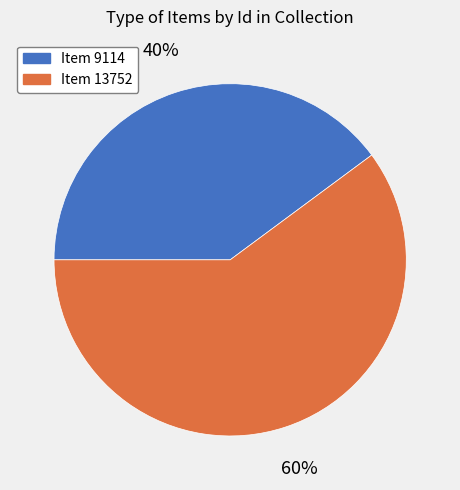

True or false: Item 13752 accounts for 47% of the total.

False